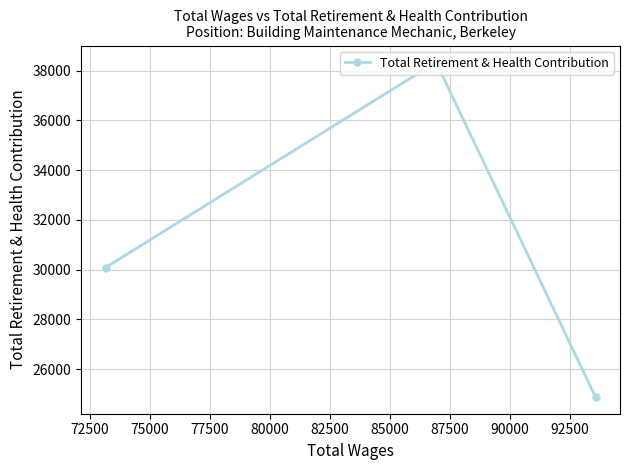

What is the maximum value shown in the chart?

38331